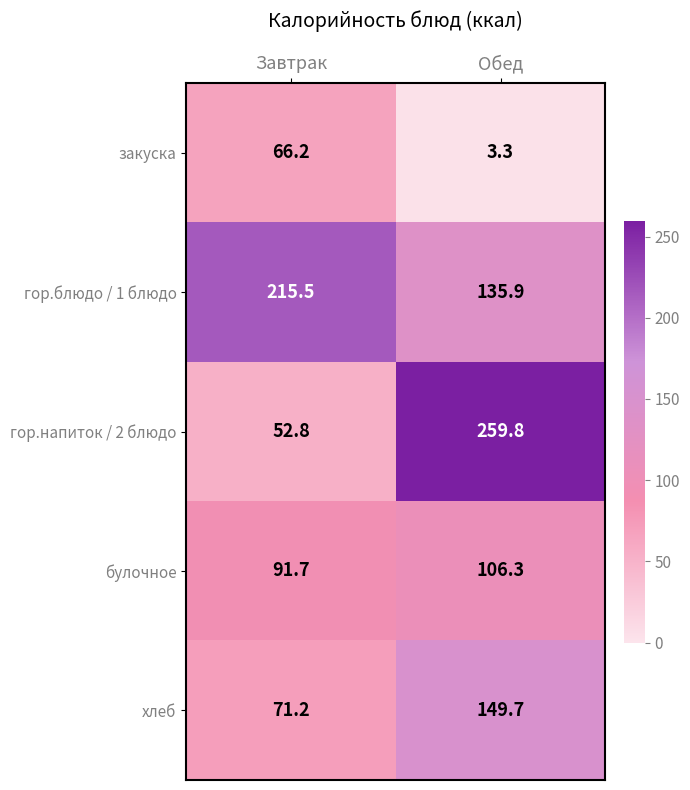

What is the sum of all булочное values?

198.0